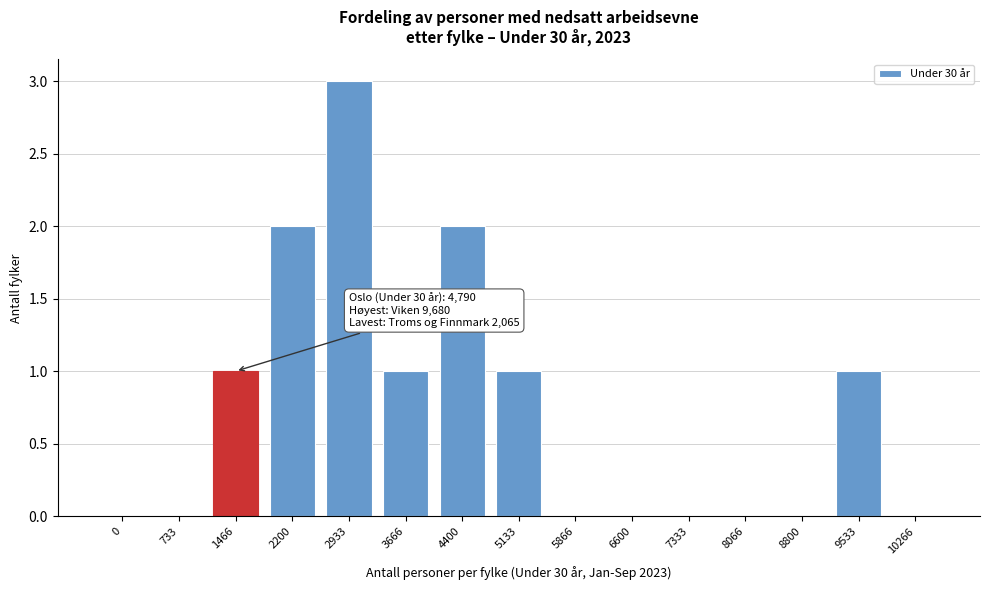

Reading left to right, list all the values displayed in this chart.

0=0	733=0	1466=1	2200=2	2933=3	3666=1	4400=2	5133=1	5866=0	6600=0	7333=0	8066=0	8800=0	9533=1	10266=0